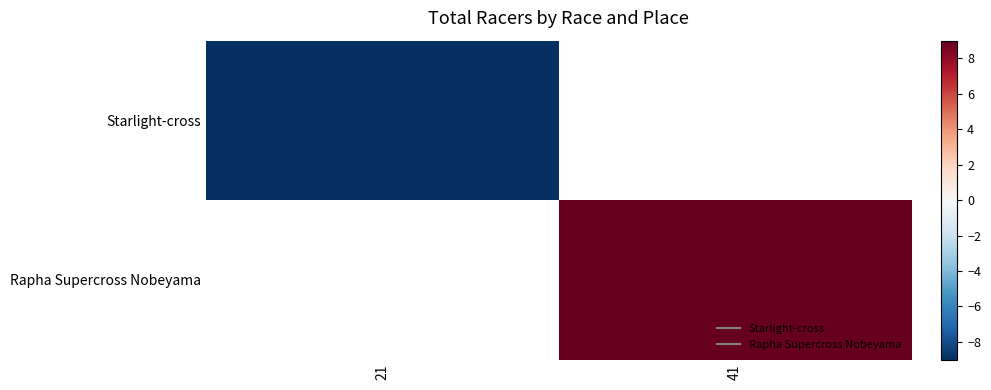

Which series has the largest range (max minus min)?

Starlight-cross